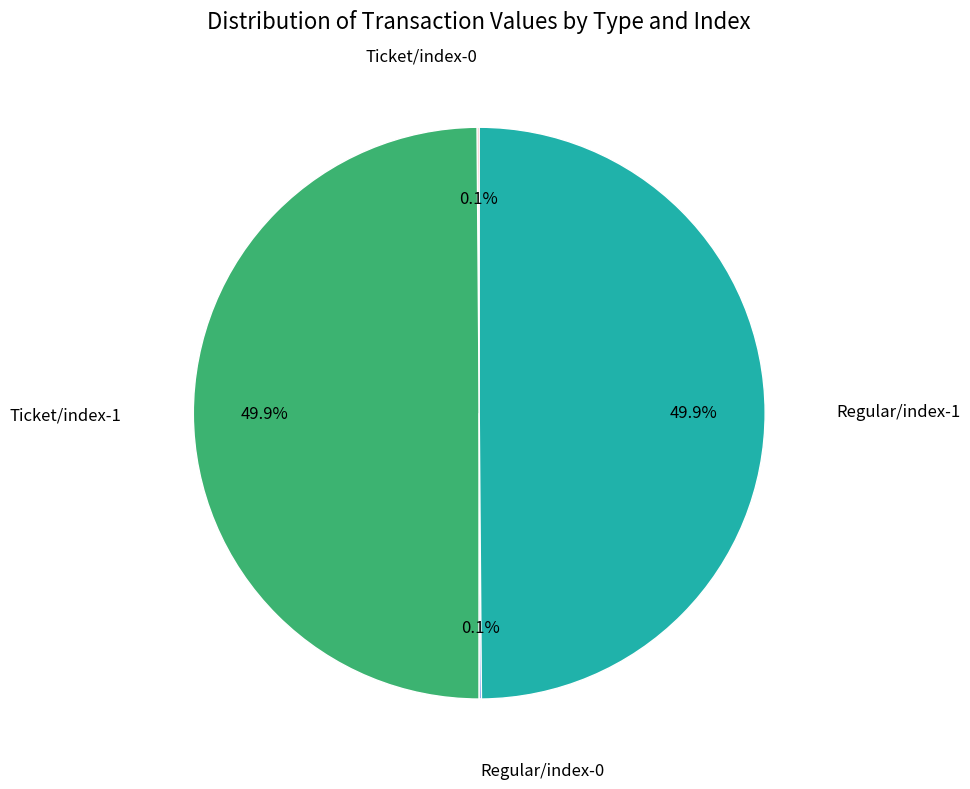

Which slice is the largest?

Ticket/index-1